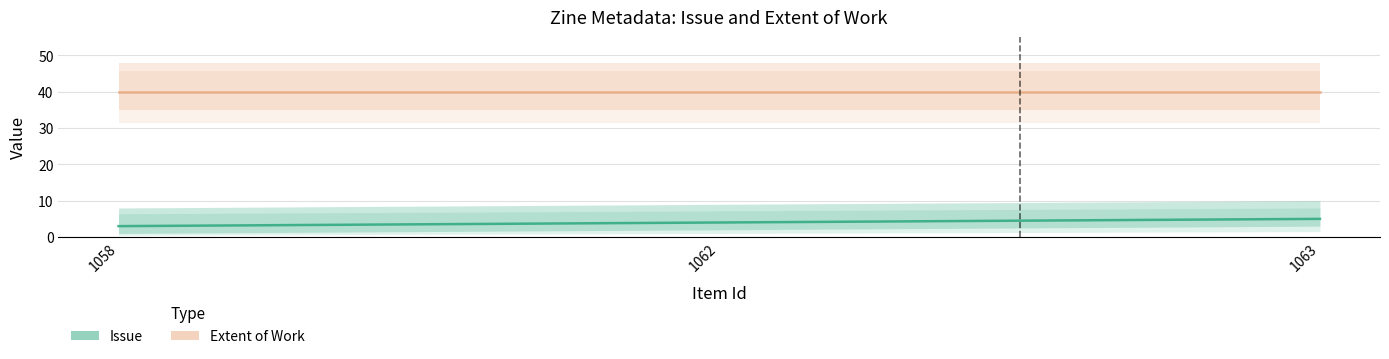

What is the approximate value of Issue at 1063?

5